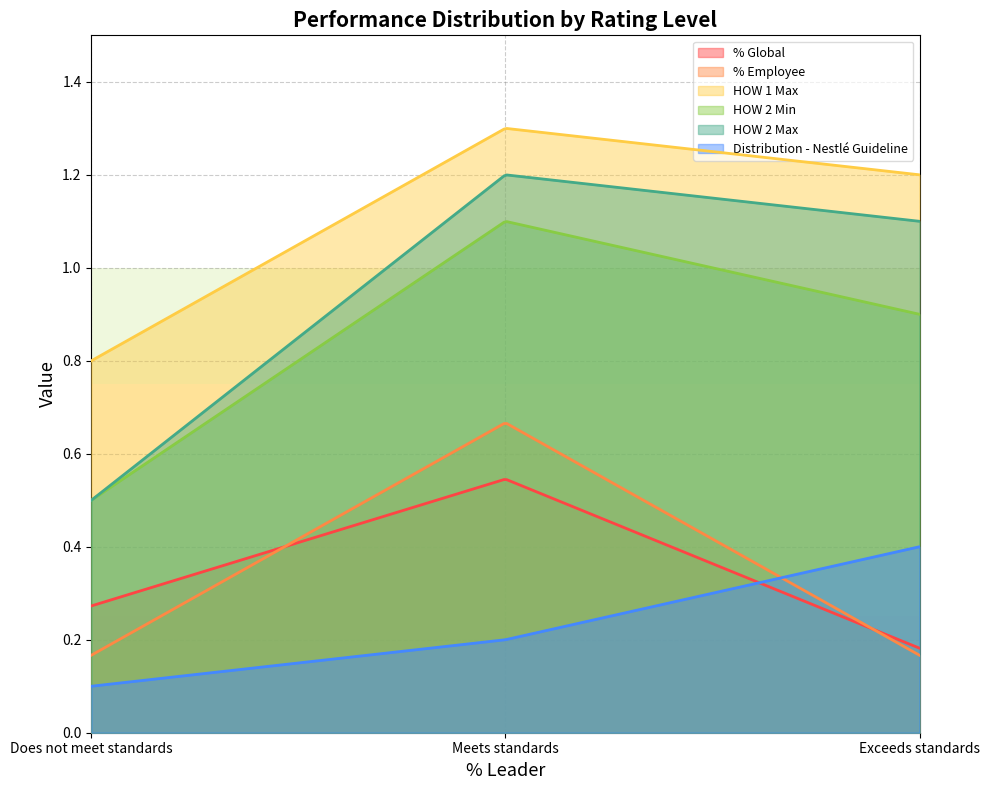

How many distinct data groups are displayed?

6